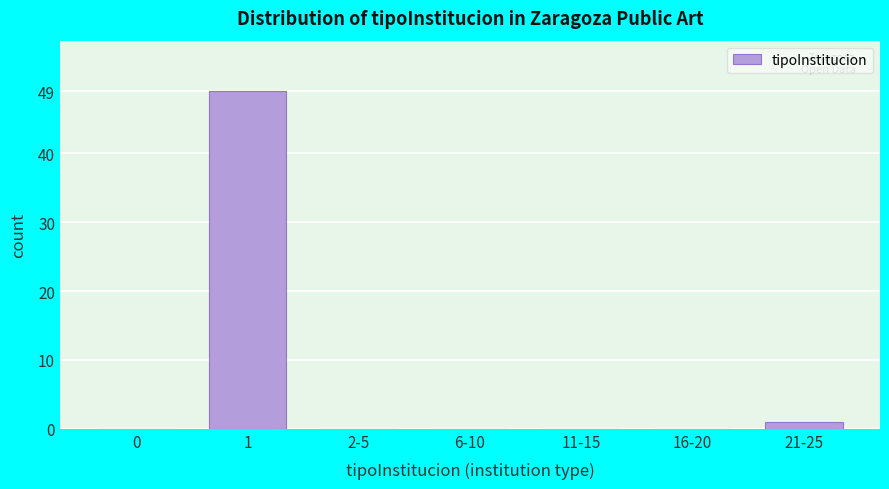

Reading left to right, extract all data points from this chart.

0=0	1=49	2-5=0	6-10=0	11-15=0	16-20=0	21-25=1